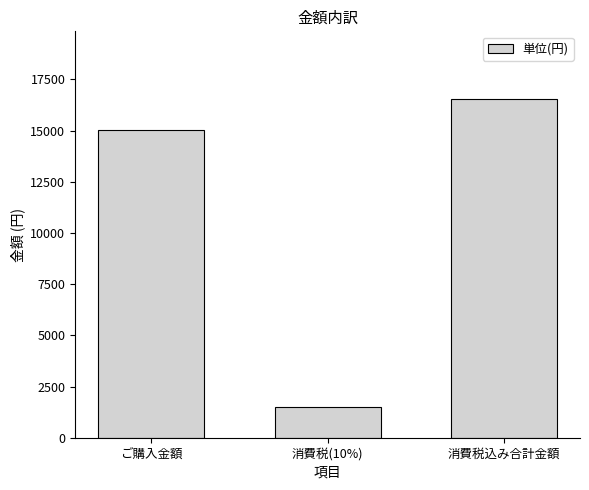

The value at ご購入金額 is 15035. True or false?

True